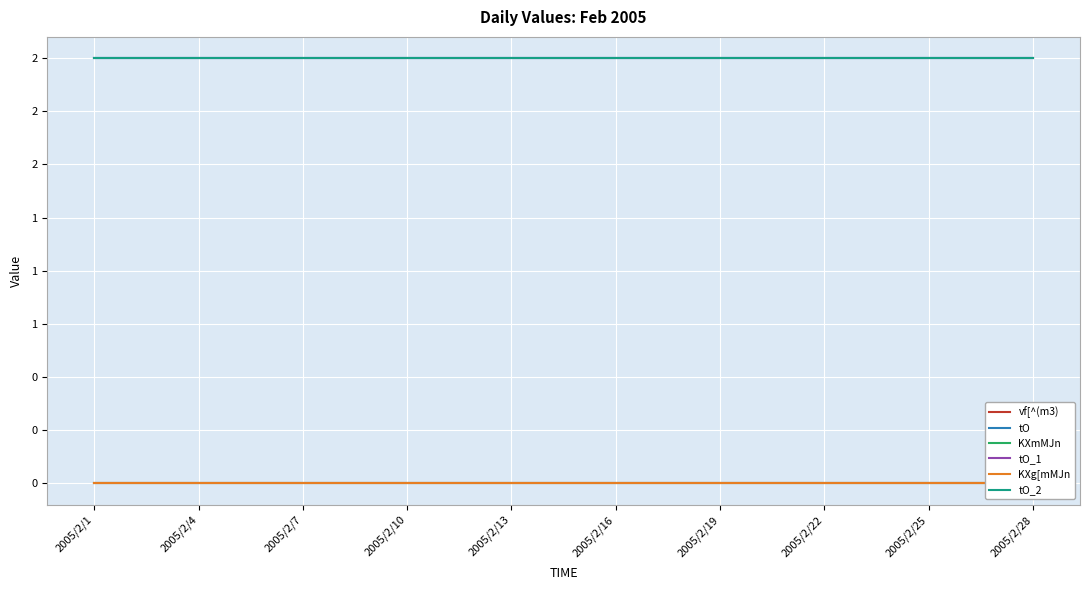

Reading right to left, what are all the values shown in this chart?

vf[^(m3): 0	0	0	0	0	0	0	0	0	0	0	0	0	0	0	0	0	0	0	0	0	0	0	0	0	0	0	0
tO: 2	2	2	2	2	2	2	2	2	2	2	2	2	2	2	2	2	2	2	2	2	2	2	2	2	2	2	2
KXmMJn: 0	0	0	0	0	0	0	0	0	0	0	0	0	0	0	0	0	0	0	0	0	0	0	0	0	0	0	0
tO_1: 2	2	2	2	2	2	2	2	2	2	2	2	2	2	2	2	2	2	2	2	2	2	2	2	2	2	2	2
KXg[mMJn: 0	0	0	0	0	0	0	0	0	0	0	0	0	0	0	0	0	0	0	0	0	0	0	0	0	0	0	0
tO_2: 2	2	2	2	2	2	2	2	2	2	2	2	2	2	2	2	2	2	2	2	2	2	2	2	2	2	2	2